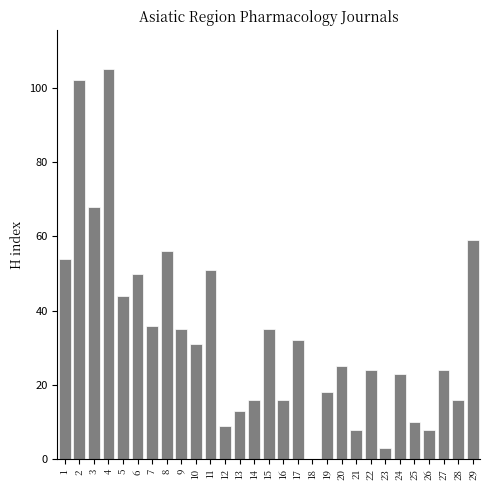

Reading left to right, list all the values displayed in this chart.

1=54	2=102	3=68	4=105	5=44	6=50	7=36	8=56	9=35	10=31	11=51	12=9	13=13	14=16	15=35	16=16	17=32	18=0	19=18	20=25	21=8	22=24	23=3	24=23	25=10	26=8	27=24	28=16	29=59